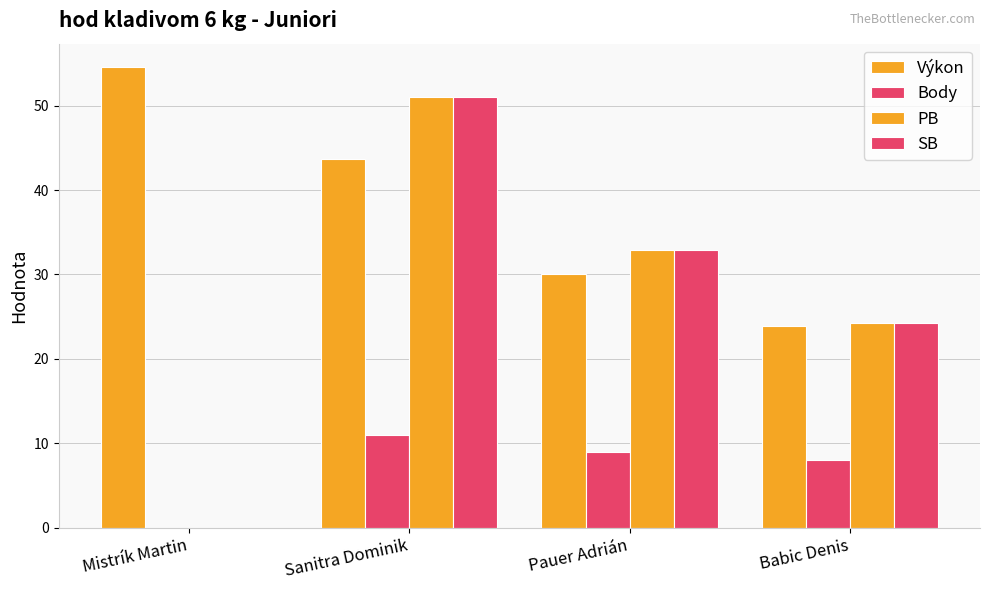

Are the bars grouped side by side (vs. stacked)?

Yes